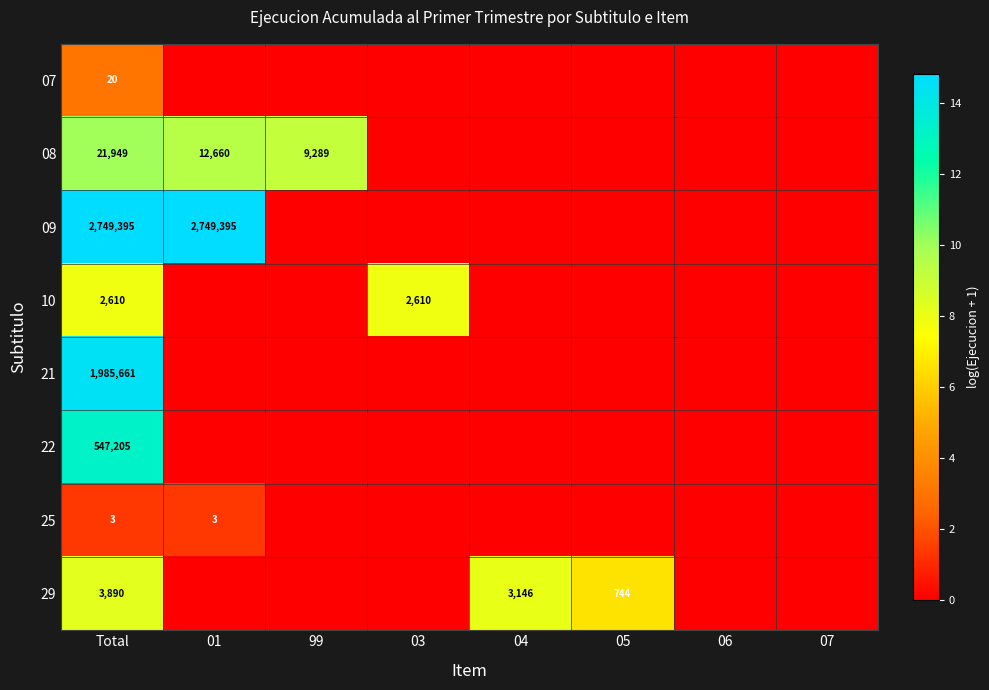

The value of 22 at Total is 547205. True or false?

True